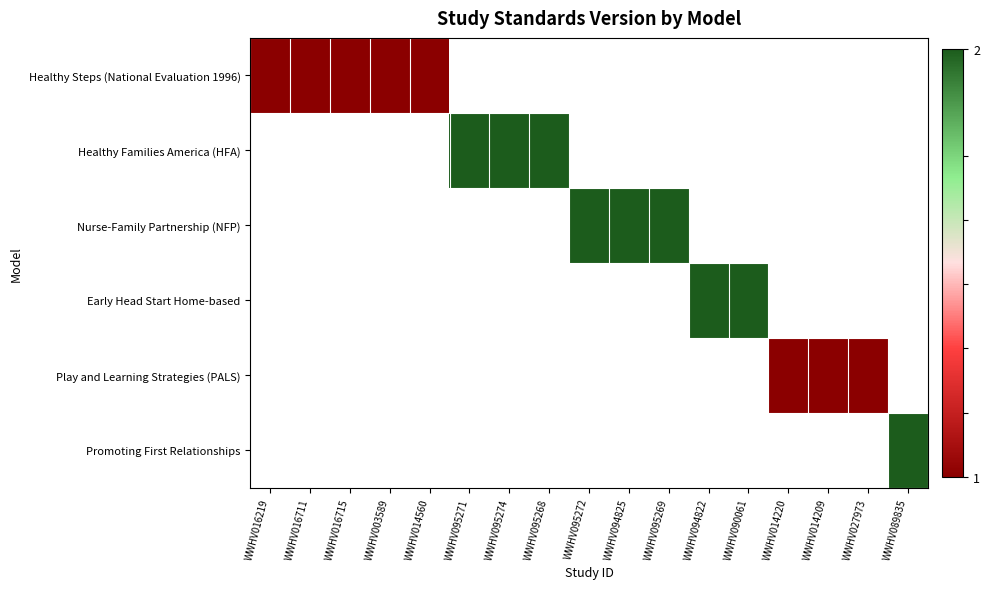

What is the minimum value shown in the chart?

1.0